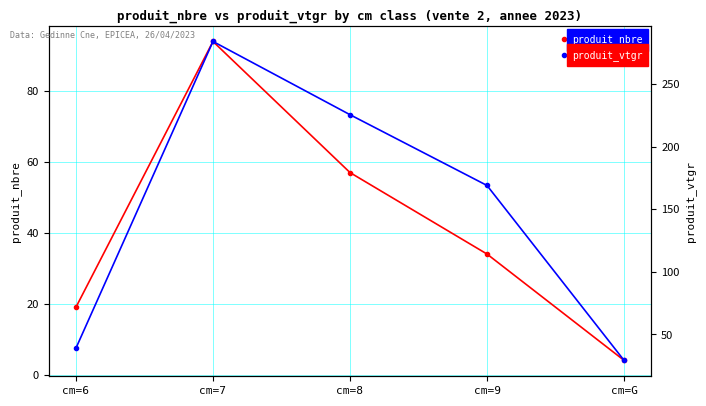

Reading right to left, list all the values displayed in this chart.

produit_nbre: cm=G=4.0	cm=9=34.0	cm=8=57.0	cm=7=94.0	cm=6=19.0
produit_vtgr: cm=G=29.3	cm=9=168.9	cm=8=225.5	cm=7=283.9	cm=6=39.0